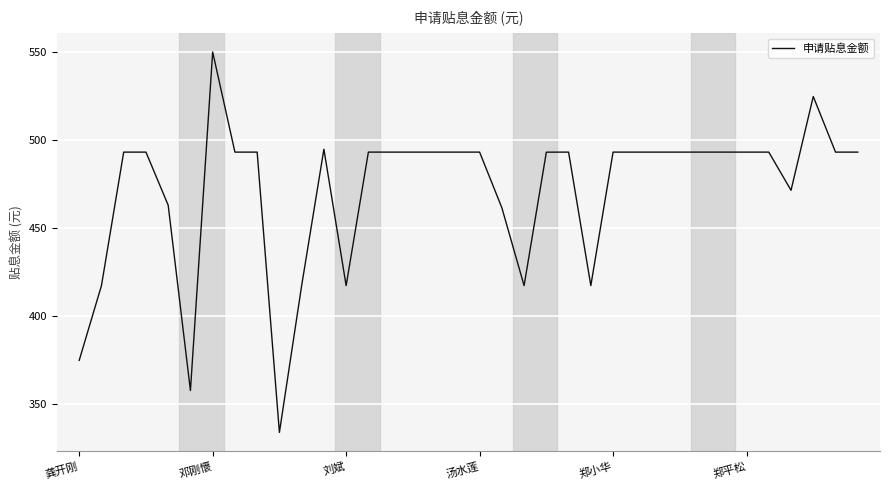

What is the greatest value displayed?

549.8